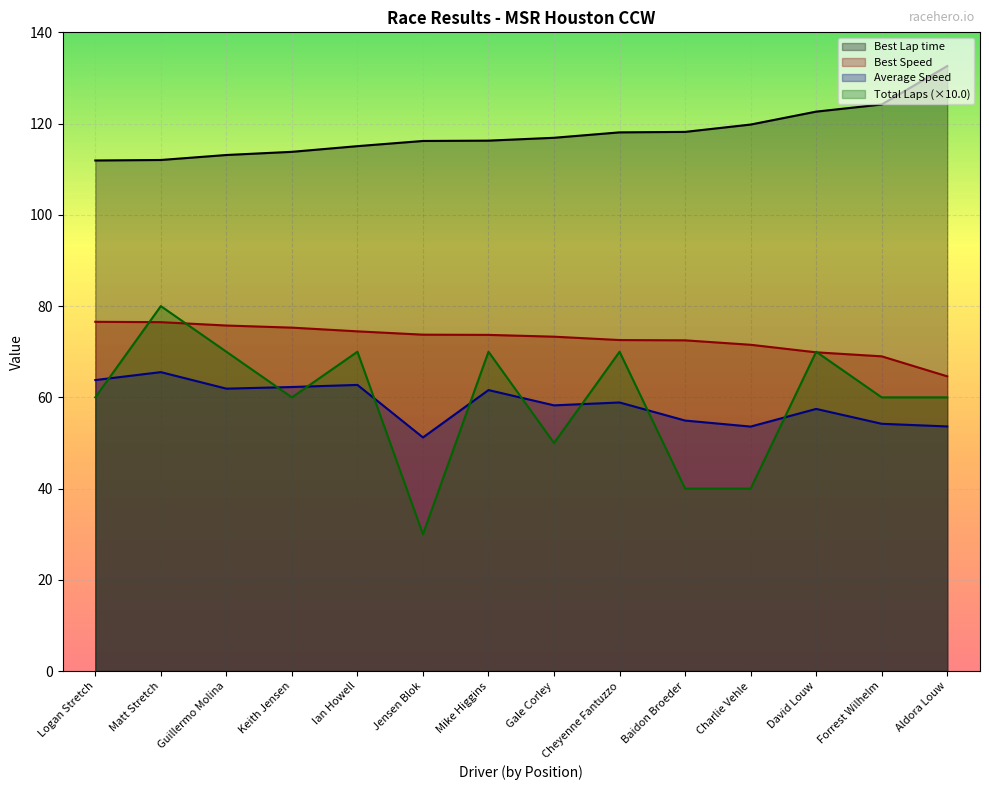

List the labels in order of Average Speed value, largest first.

Matt Stretch, Logan Stretch, Ian Howell, Keith Jensen, Guillermo Molina, Mike Higgins, Cheyenne Fantuzzo, Gale Corley, David Louw, Baidon Broeder, Forrest Wilhelm, Aldora Louw, Charlie Vehle, Jensen Blok